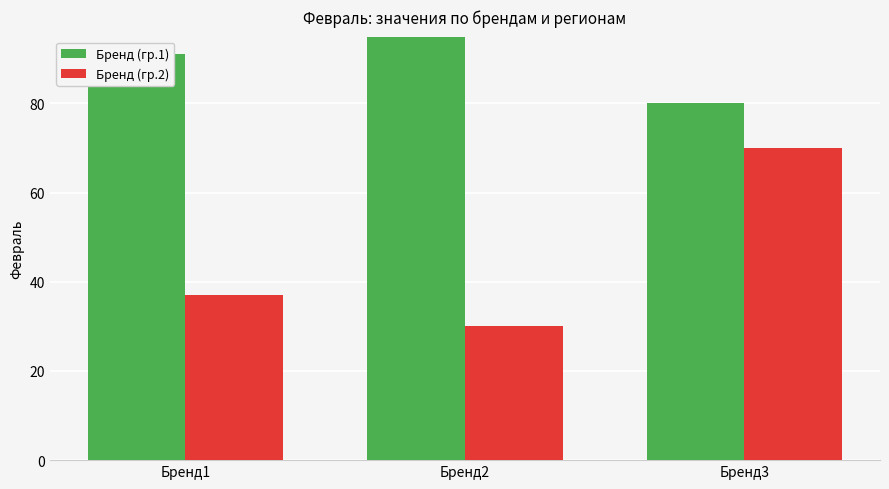

Which series has the largest total across all categories?

Бренд (гр.1)